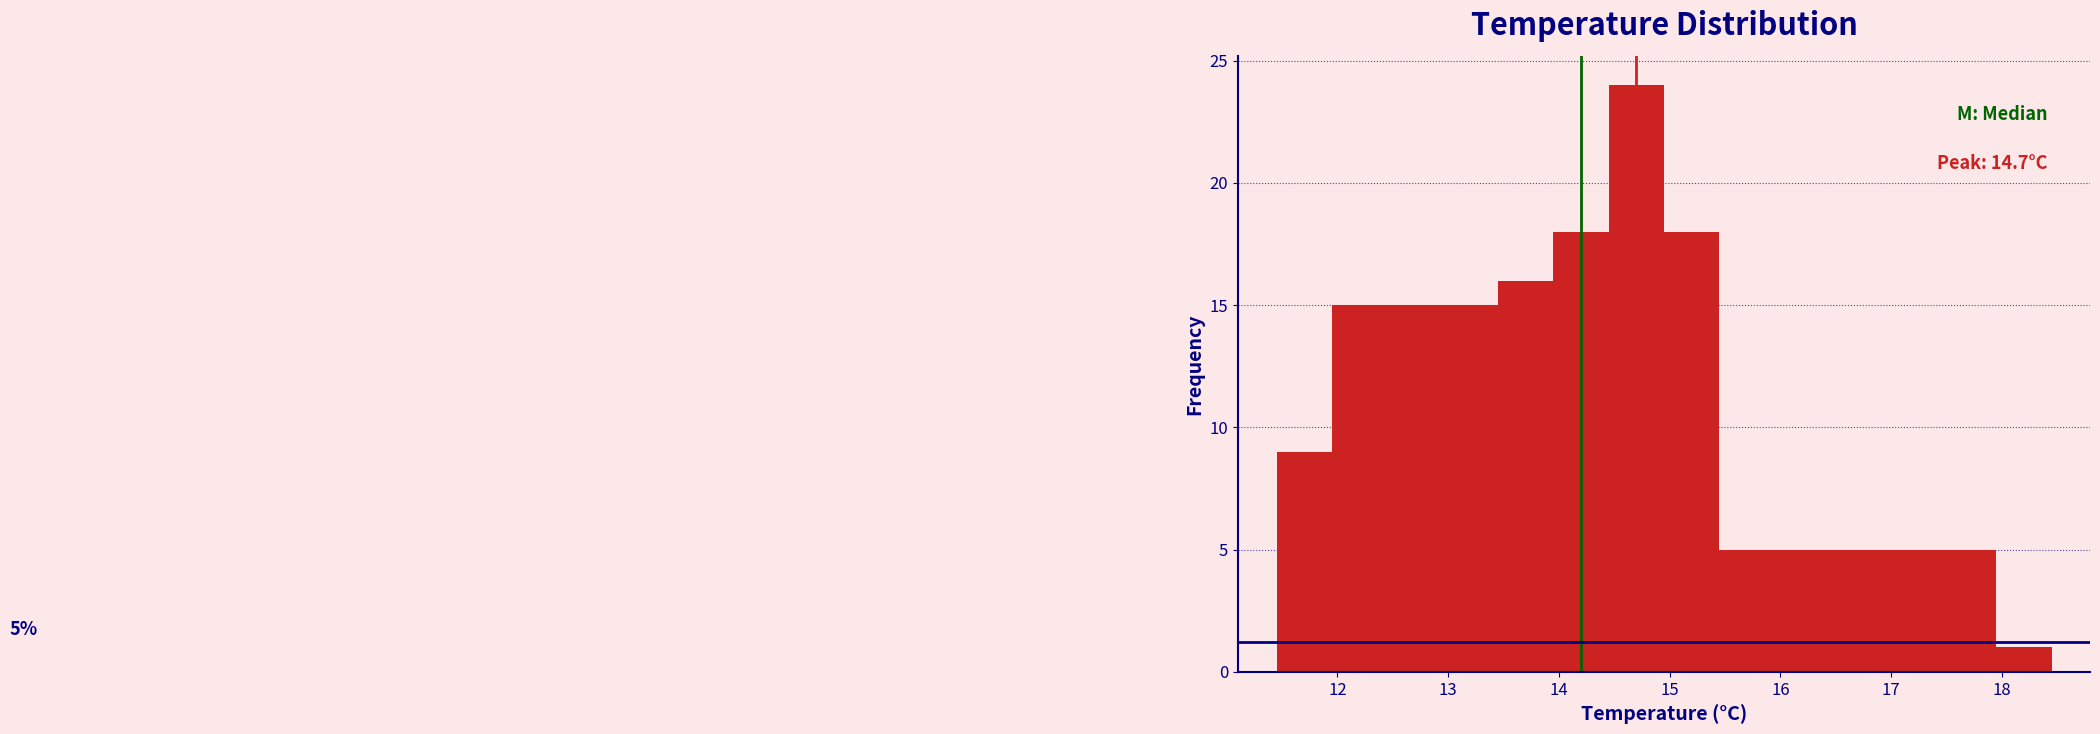

Over which range of the x-axis is the bar tallest?

14.45 to 14.95